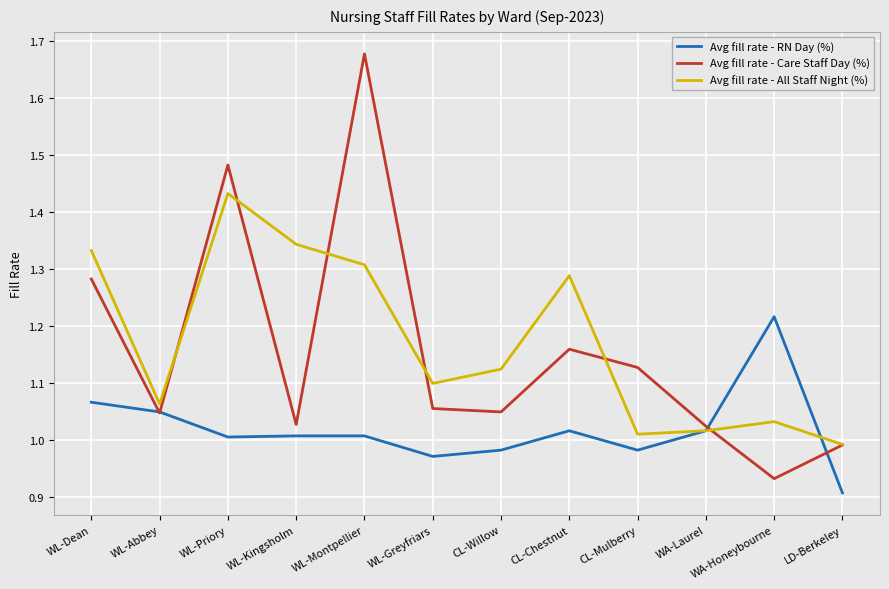

At which category does the chart reach its minimum across all series?

LD-Berkeley